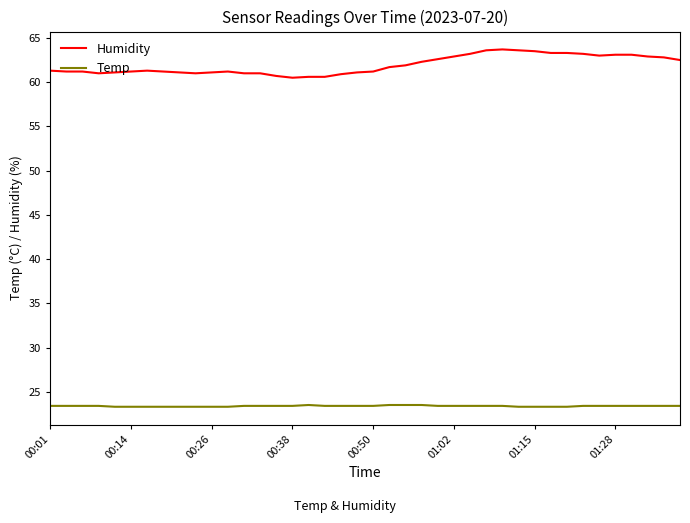

What is the difference between the maximum and minimum values in the Humidity series?

3.2